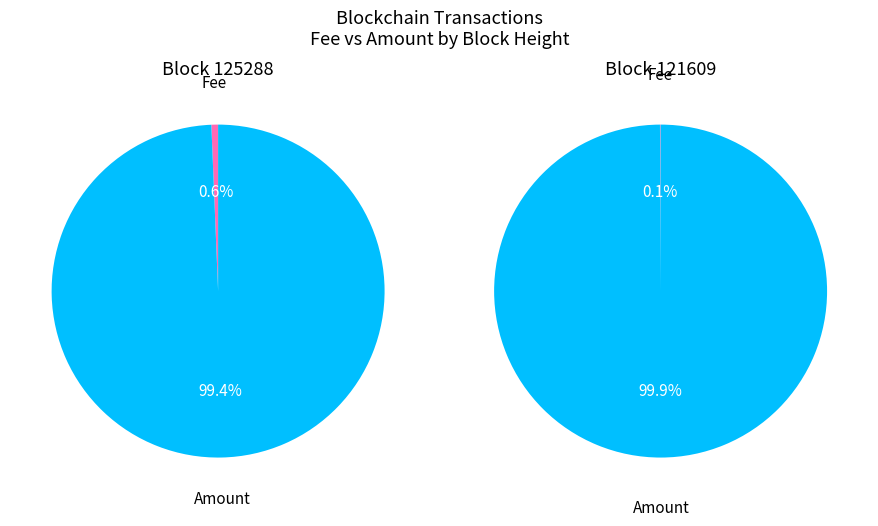

How many slices are in this pie chart?

2